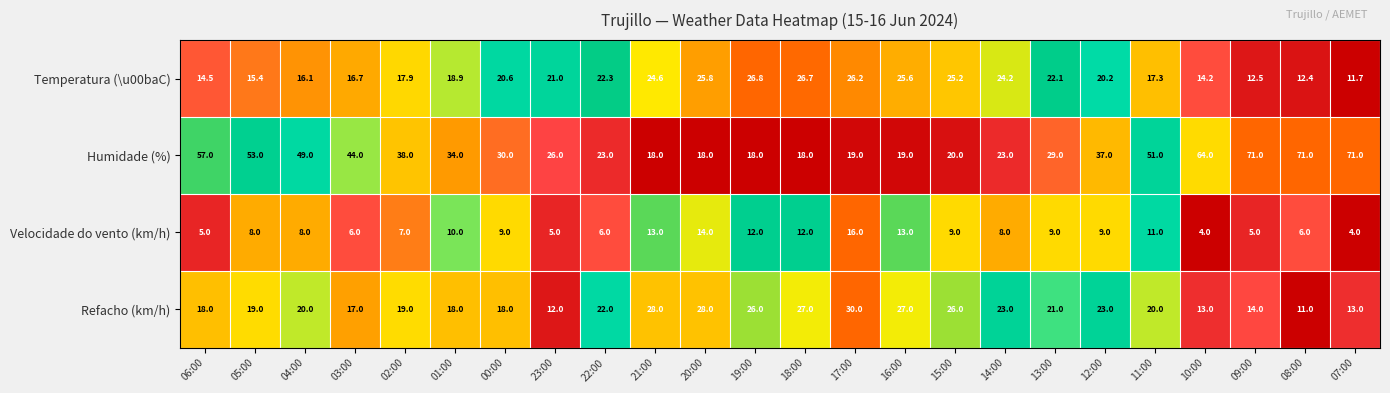

What is the sum of all Refacho (km/h) values?

493.0